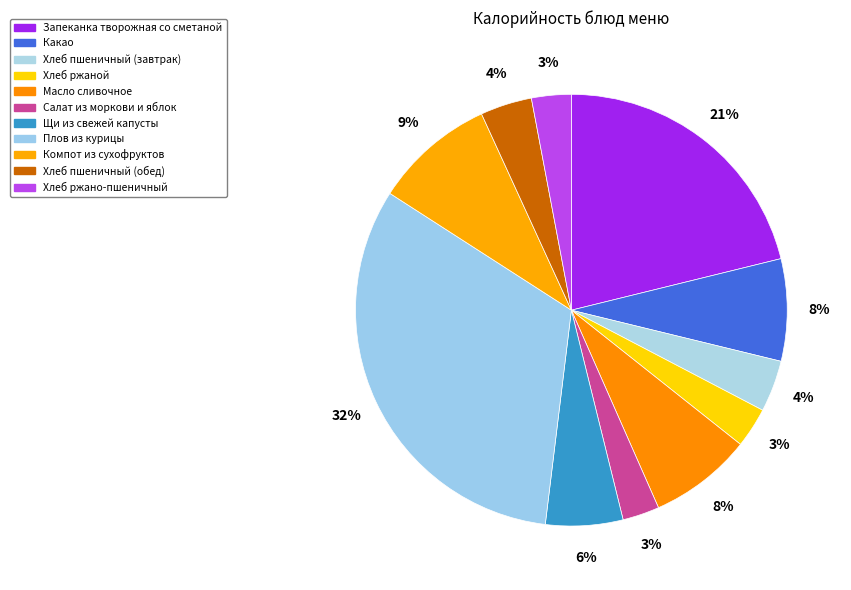

How many segments does this pie chart have?

11